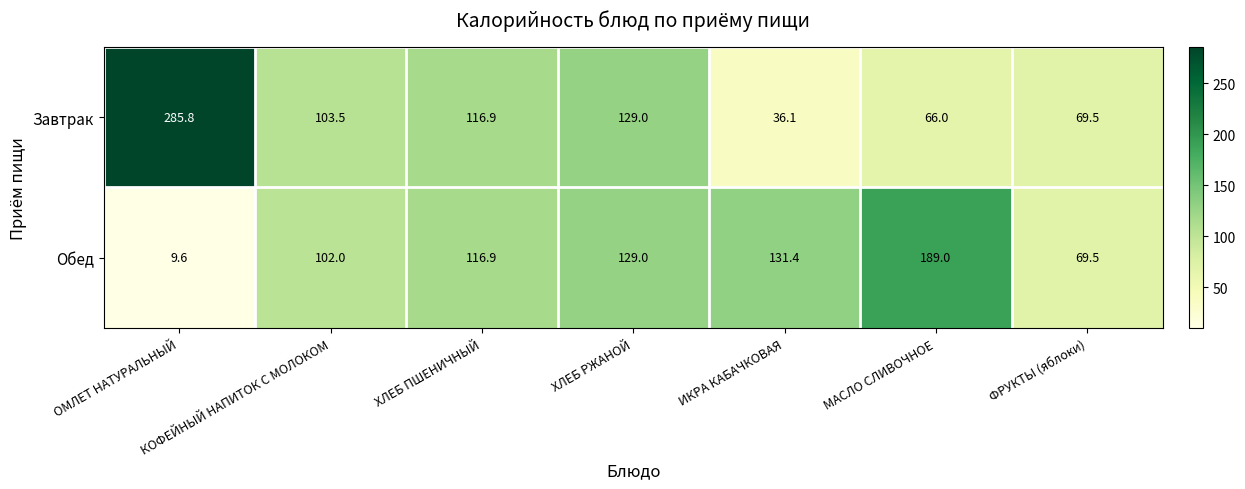

How many categories are shown in the chart?

7